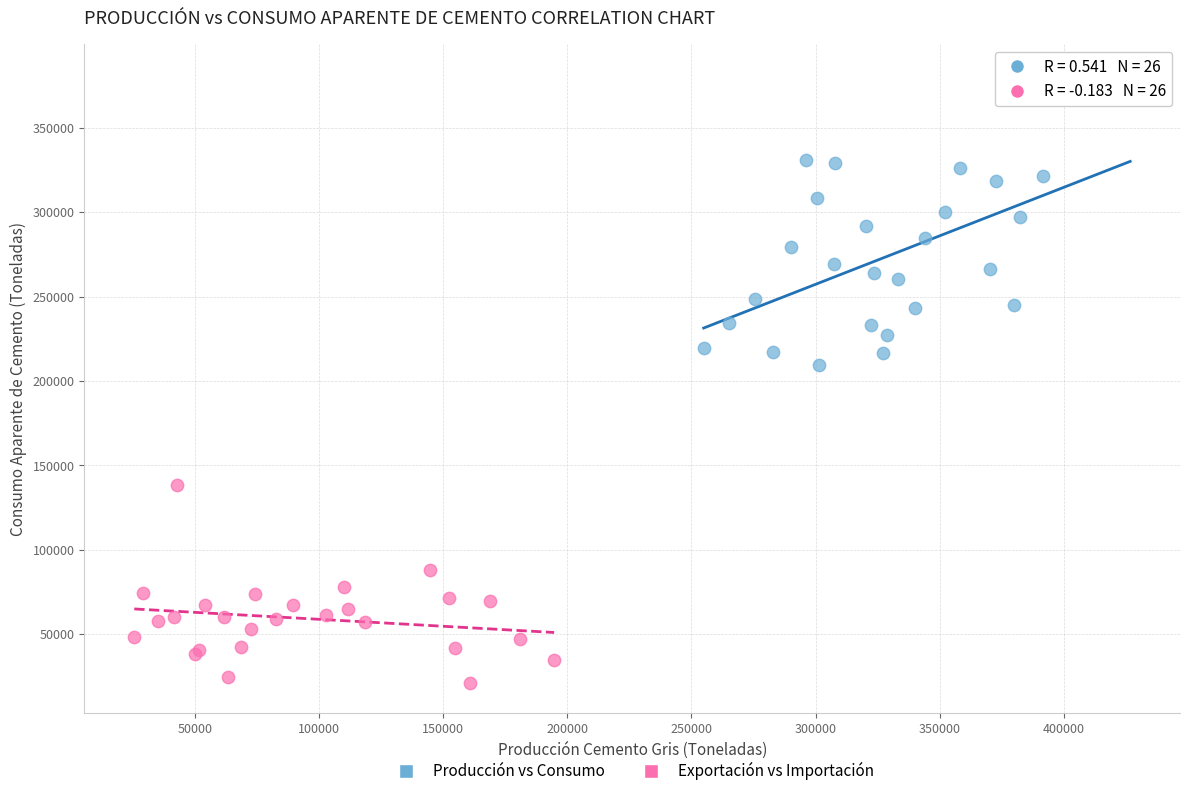

Which series has the widest spread of Y values?

Producción vs Consumo